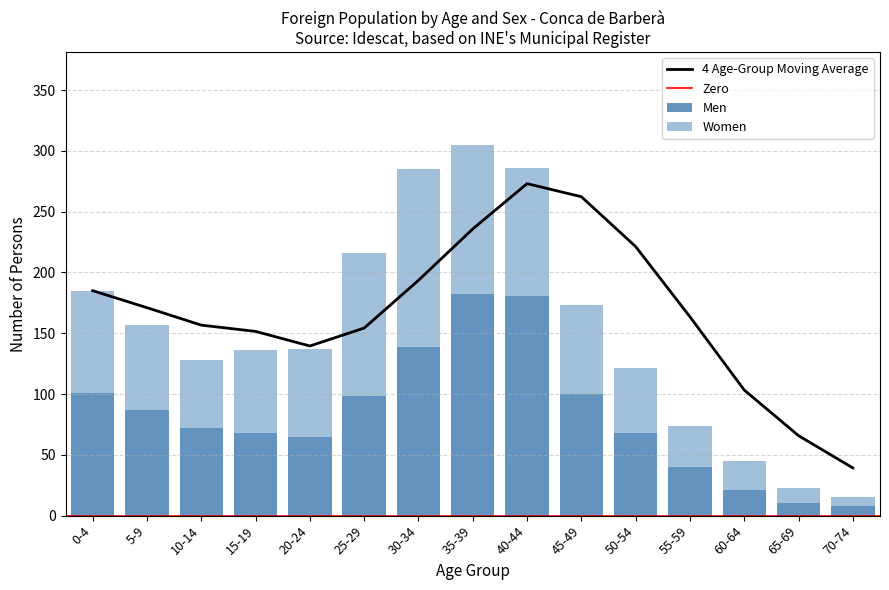

Reading left to right, extract all data points from this chart.

Men: 0-4=101	5-9=87	10-14=72	15-19=68	20-24=65	25-29=98	30-34=139	35-39=182	40-44=181	45-49=100	50-54=68	55-59=40	60-64=21	65-69=10	70-74=8
Women: 0-4=84	5-9=70	10-14=56	15-19=68	20-24=72	25-29=118	30-34=146	35-39=123	40-44=105	45-49=73	50-54=53	55-59=34	60-64=24	65-69=13	70-74=7